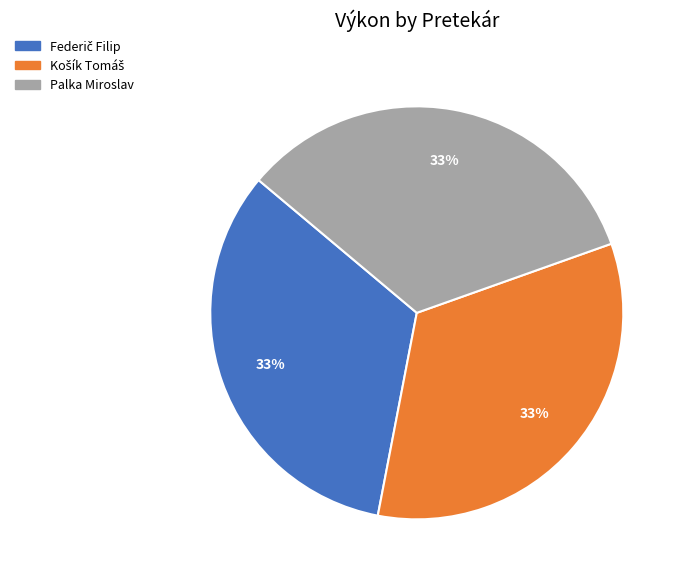

Does any single category account for the majority?

No